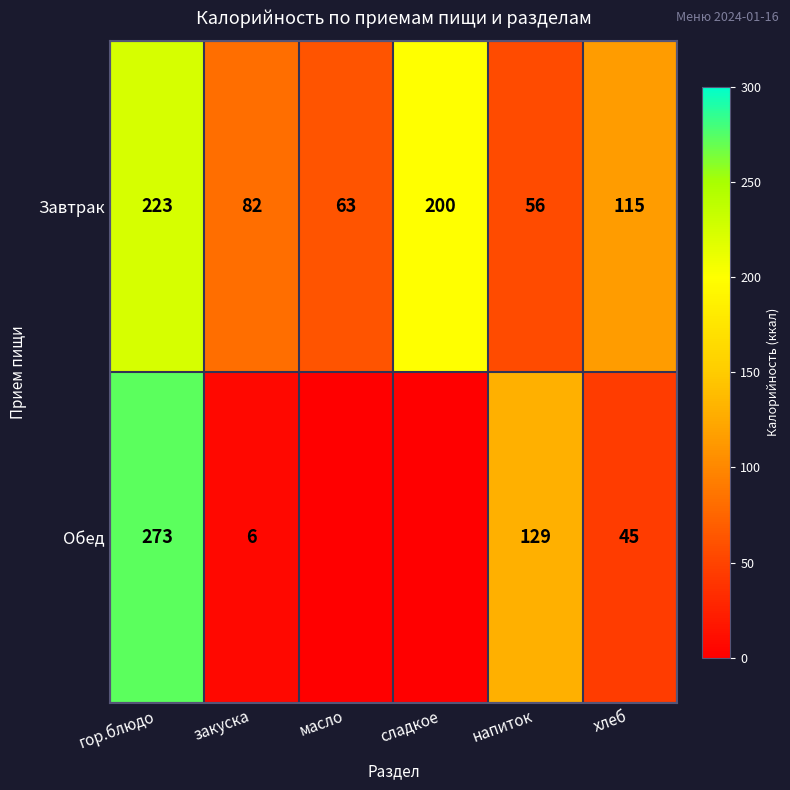

What is the difference between the Завтрак values at сладкое and гор.блюдо?

23